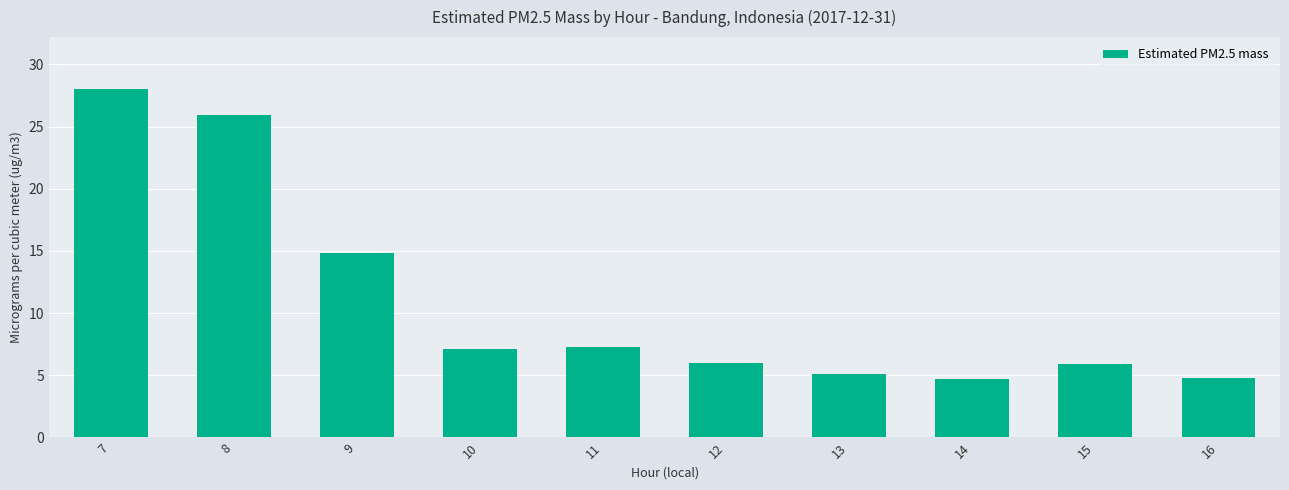

At which label is the value closest to 16?

9